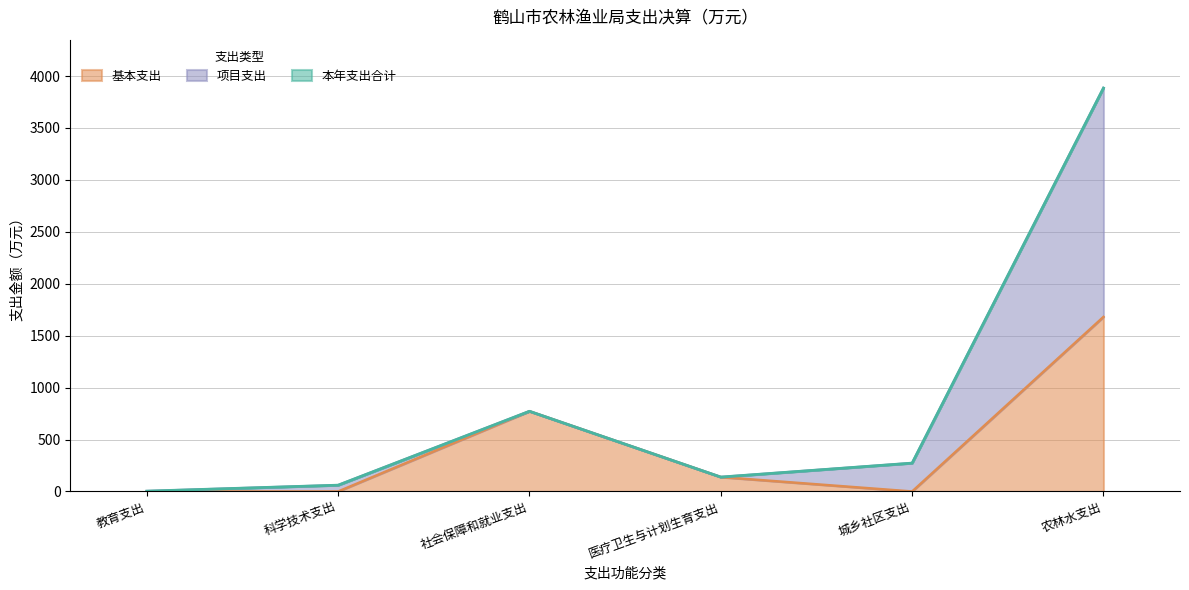

What is the difference between the maximum and minimum values in the 基本支出 series?

1680.7